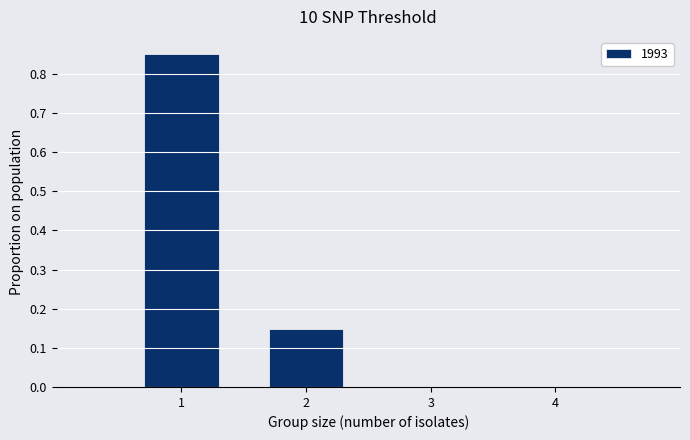

Which range on the x-axis has the tallest bar?

0.5 to 1.5